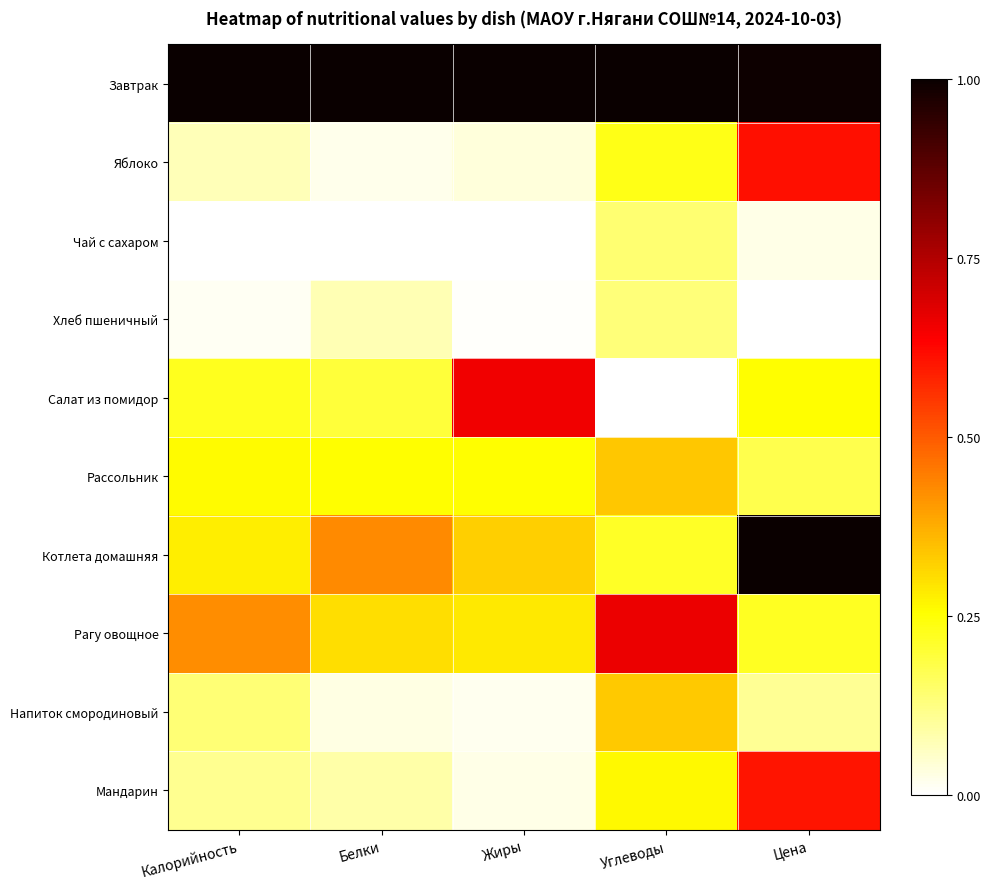

Which has a higher value, Белки or Жиры?

Белки